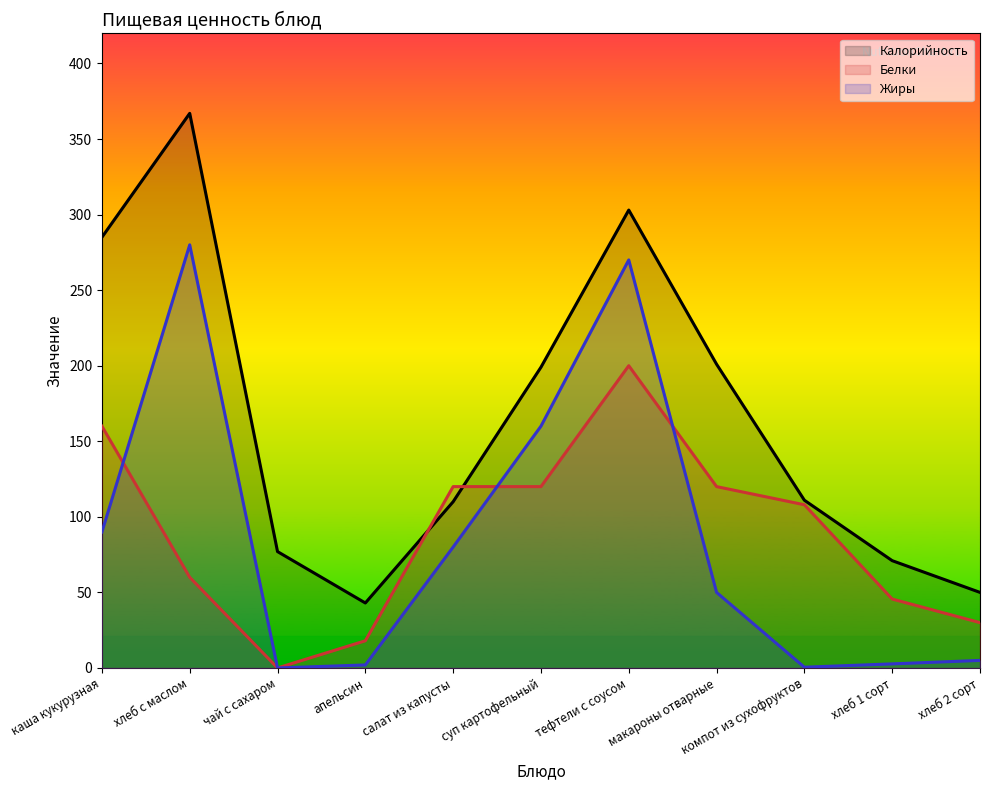

What is the label of the 7th point from the left?

тефтели с соусом